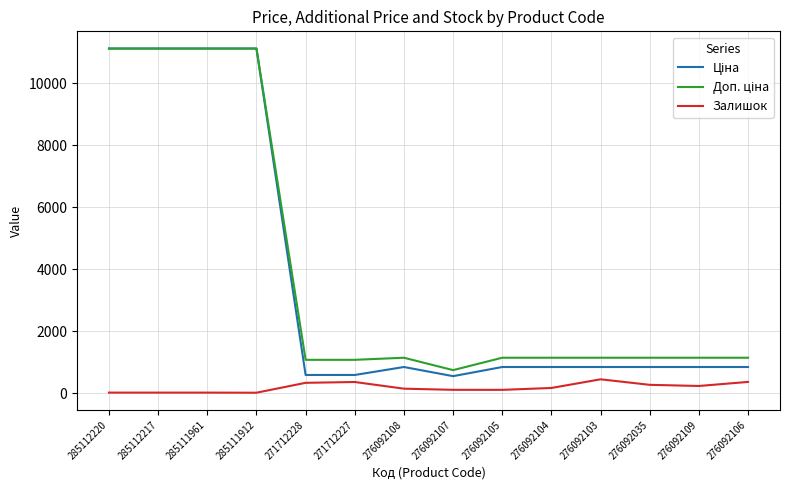

True or false: Ціна has a value of 11113.6 at 285111961.

True